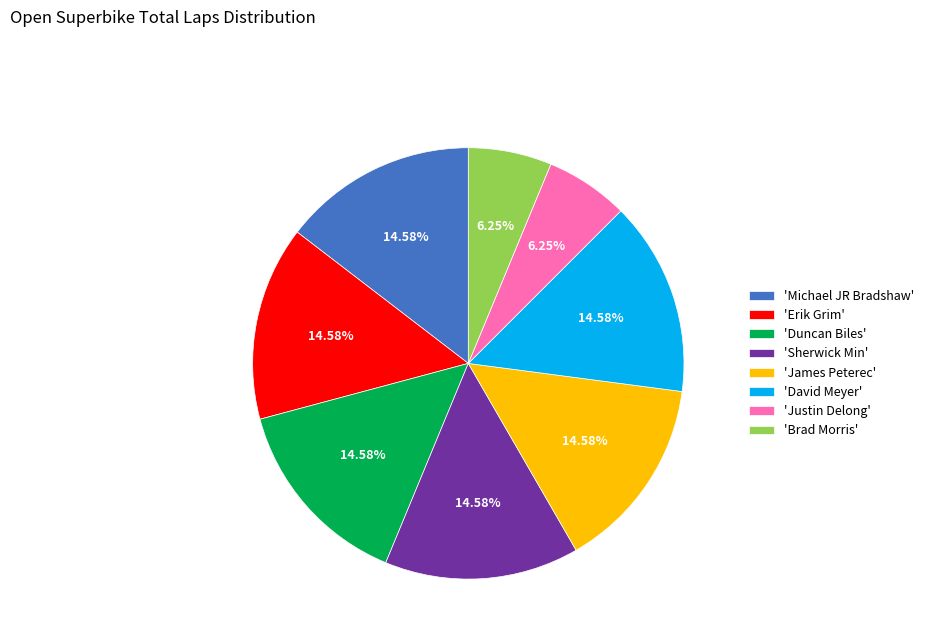

Do 'James Peterec' and 'Duncan Biles' together represent more than half of the pie?

No